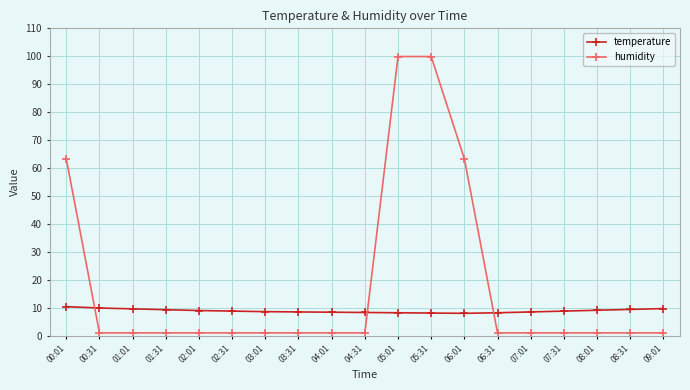

At how many categories does at least one series exceed 27?

4